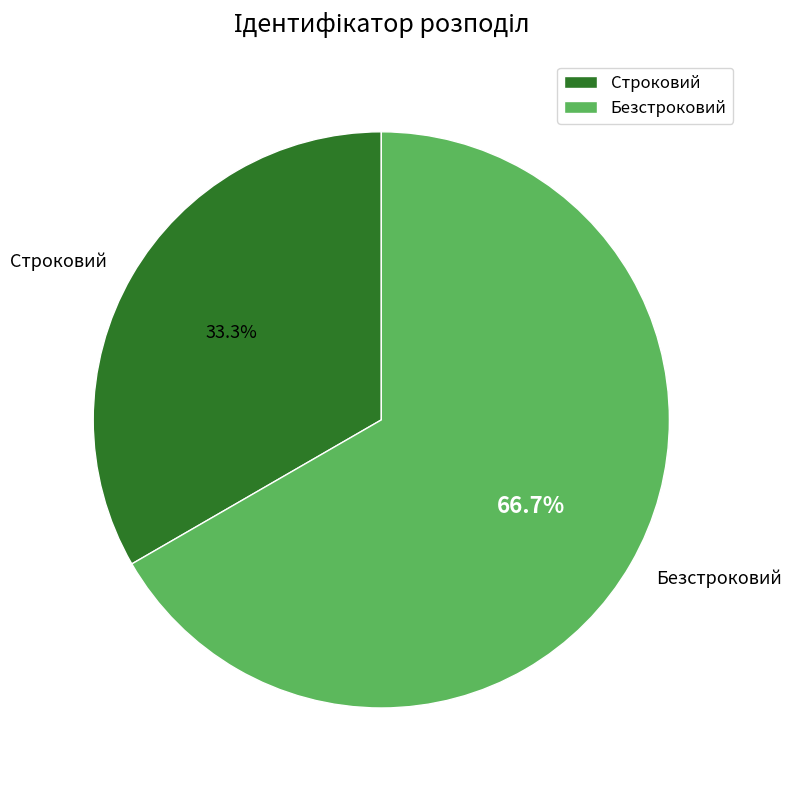

How many segments does this pie chart have?

2